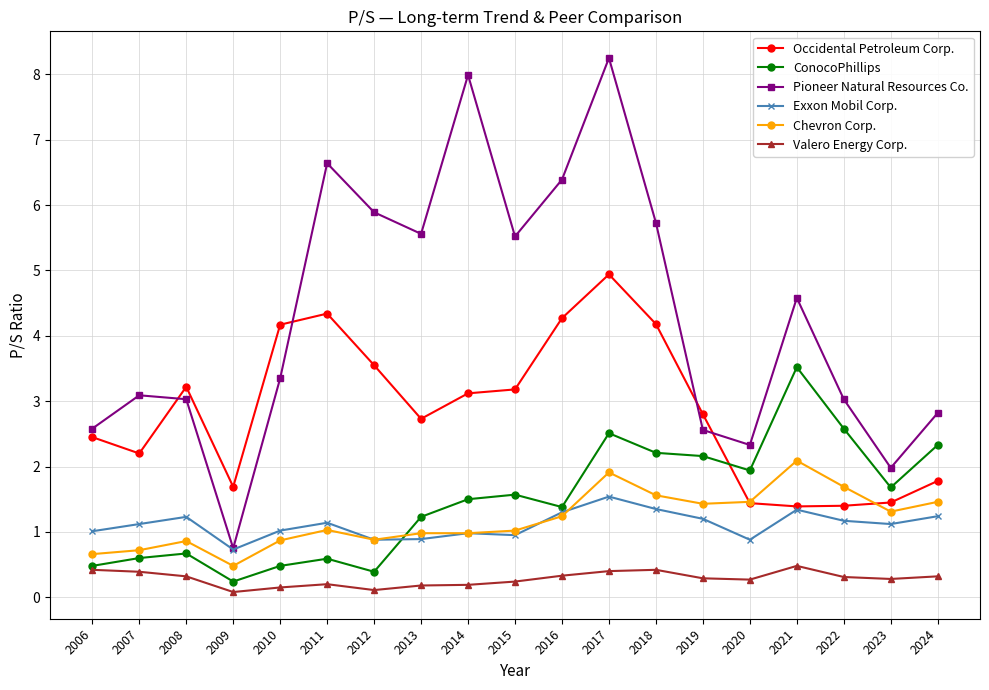

Is it true that Occidental Petroleum Corp. equals 0.6 at 2022?

False